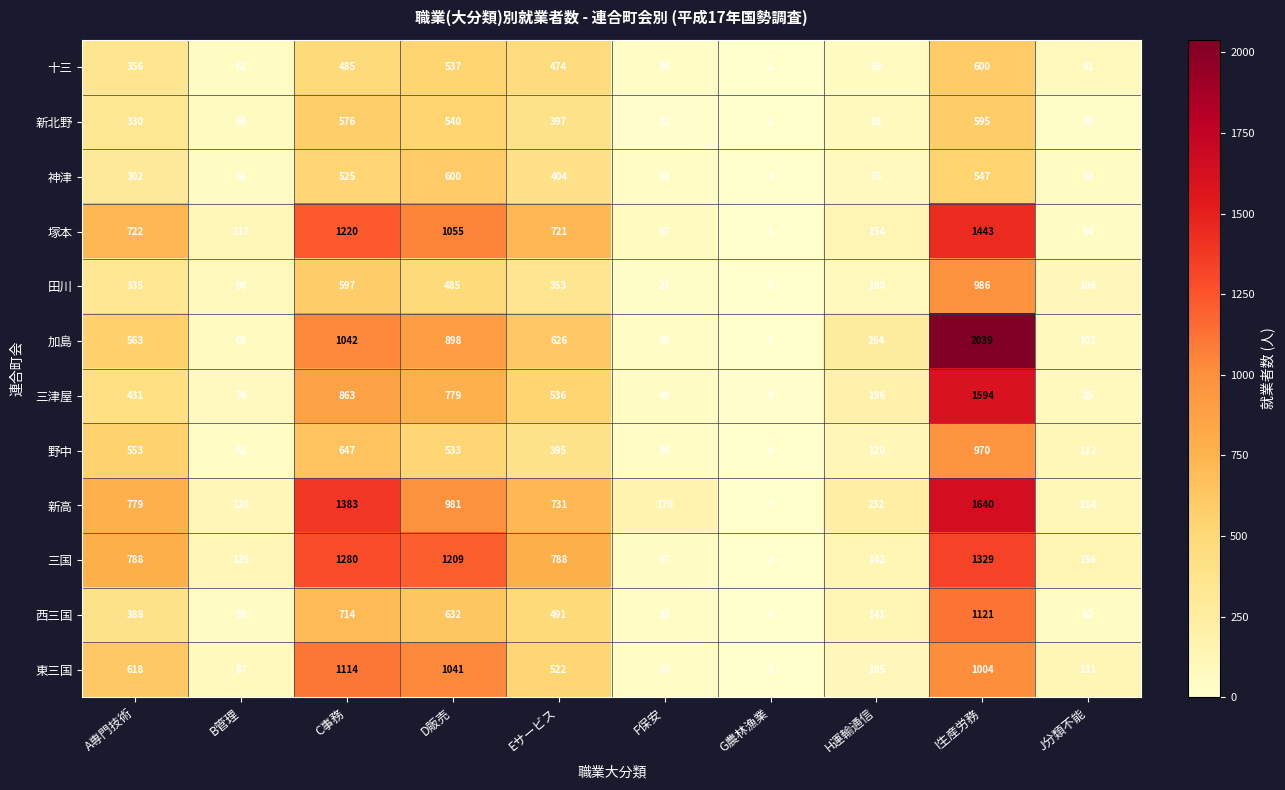

At which category is the sum across all series the highest?

I生産労務